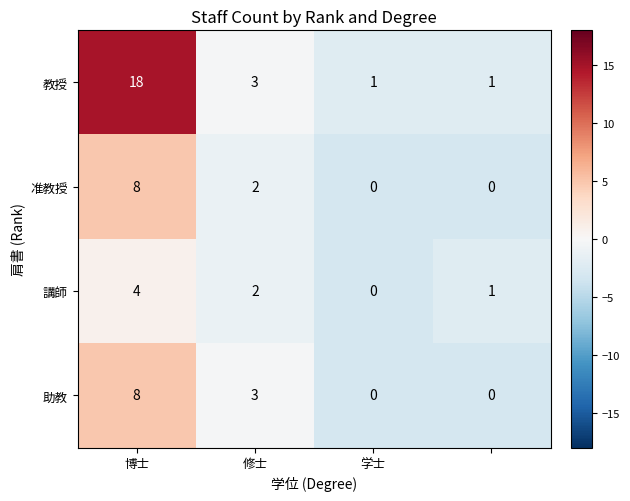

Which series has the widest spread of values?

教授